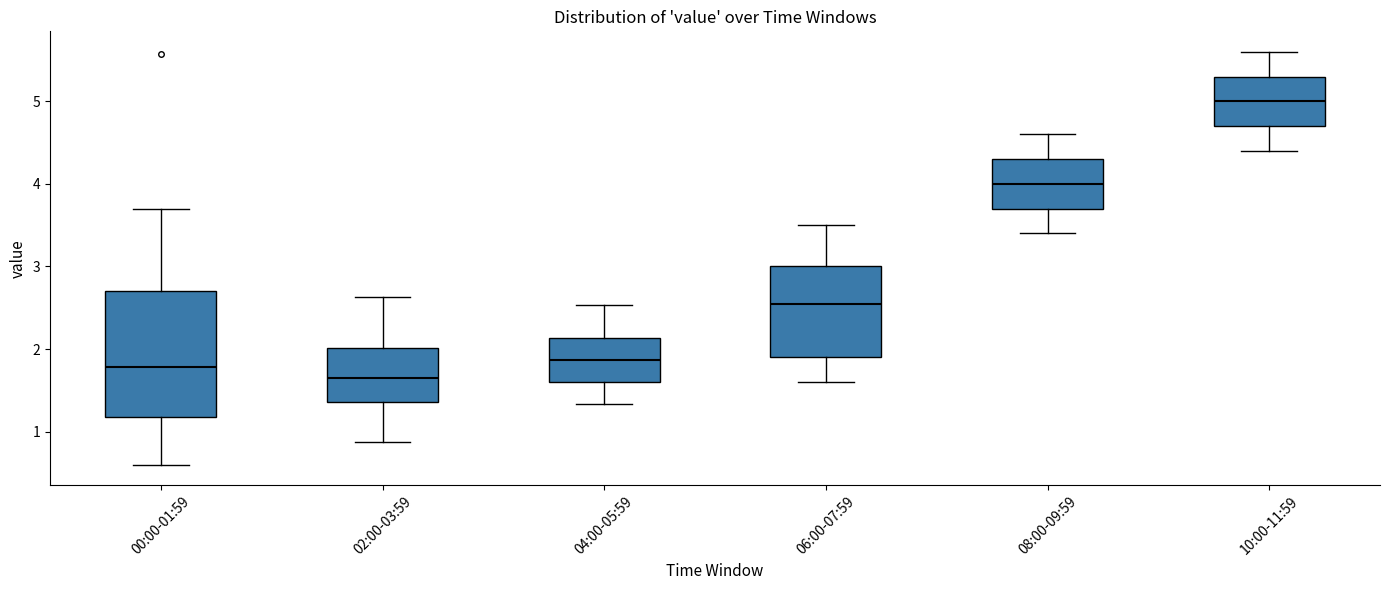

Reading left to right, transcribe this box plot: for each box, give where its median line is, the range the box spans, and where its two whiskers end, as read against the y-axis. The values are not printed on the chart, so give them approximately, as read against the axis.

00:00-01:59: median 1.8, box 1.2 to 2.7, whiskers 0.6 to 3.7
02:00-03:59: median 1.7, box 1.4 to 2.0, whiskers 0.9 to 2.6
04:00-05:59: median 1.9, box 1.6 to 2.1, whiskers 1.3 to 2.5
06:00-07:59: median 2.6, box 1.9 to 3.0, whiskers 1.6 to 3.5
08:00-09:59: median 4.0, box 3.7 to 4.3, whiskers 3.4 to 4.6
10:00-11:59: median 5.0, box 4.7 to 5.3, whiskers 4.4 to 5.6